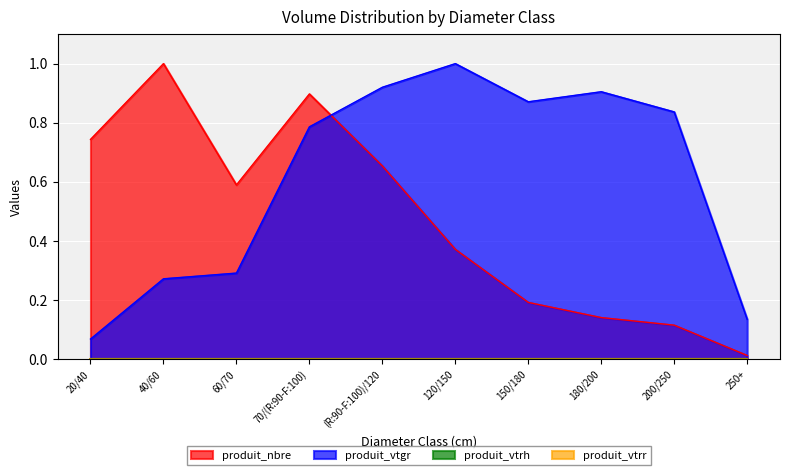

What is the total value across all series at (R:90-F:100)/120?

1.6